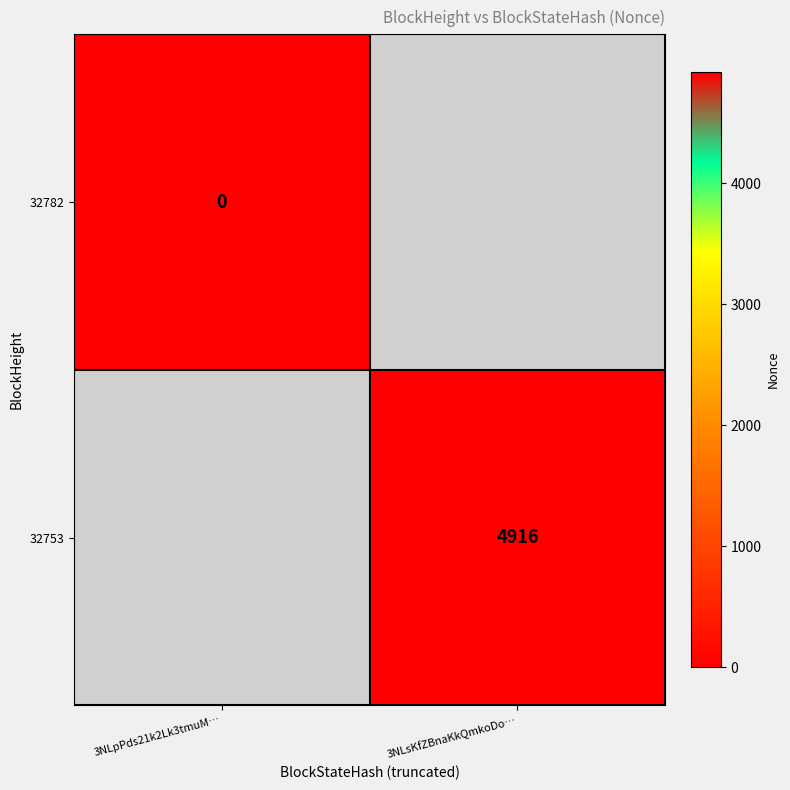

True or false: 32753 has a value of 4916 at 3NLsKfZBnaKkQmkoDo….

True